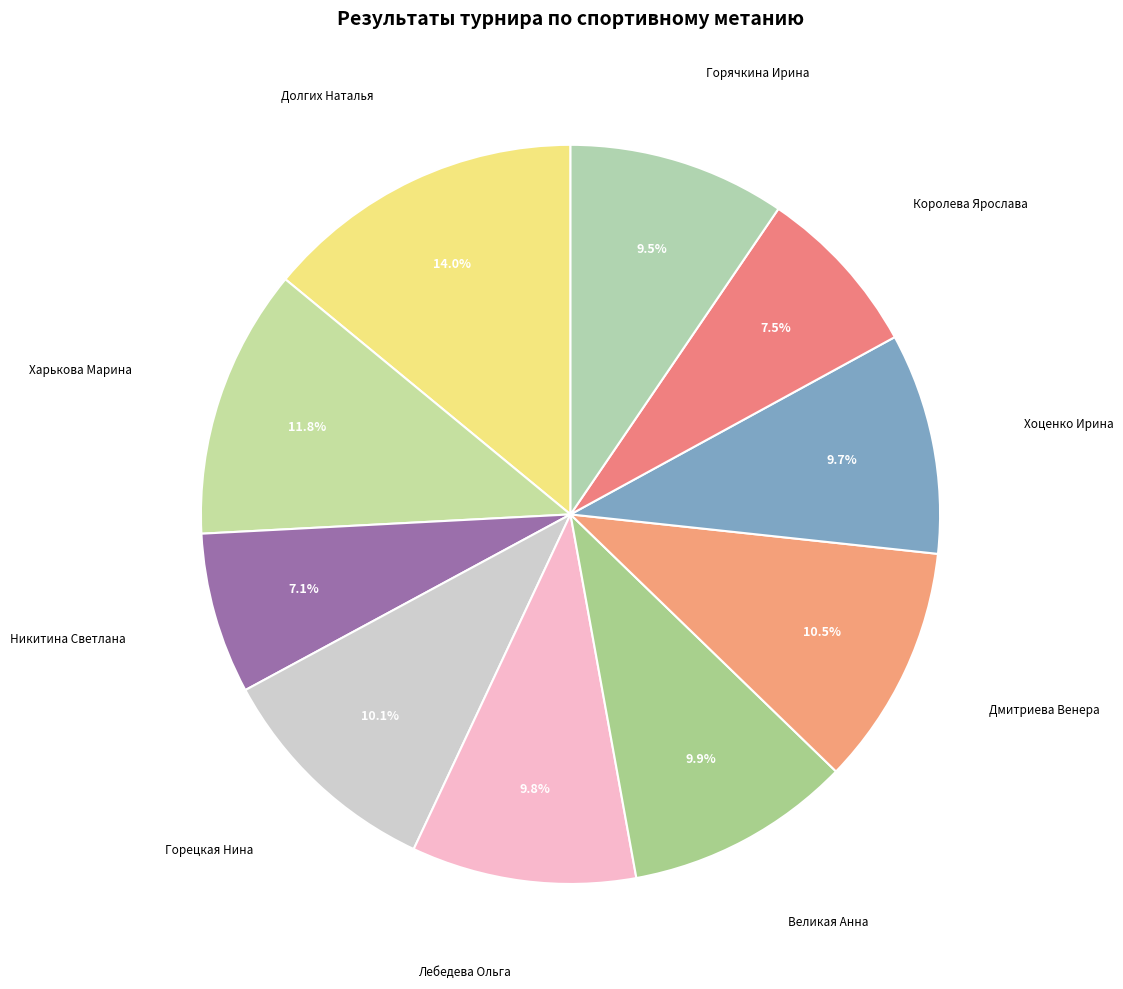

How many slices are in this pie chart?

10